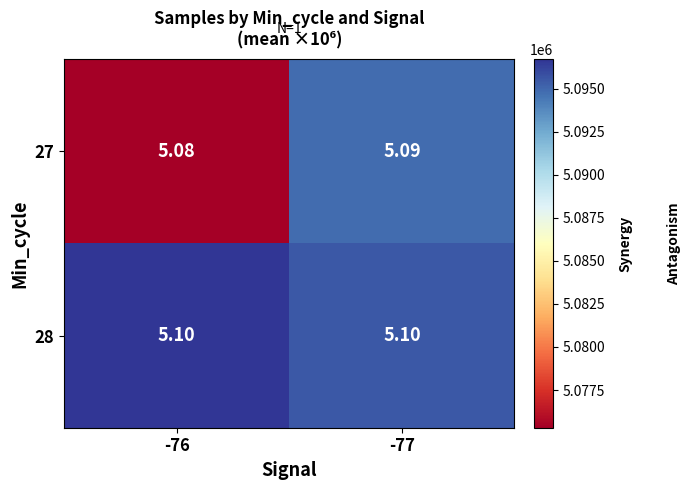

Which series has the largest total across all categories?

28